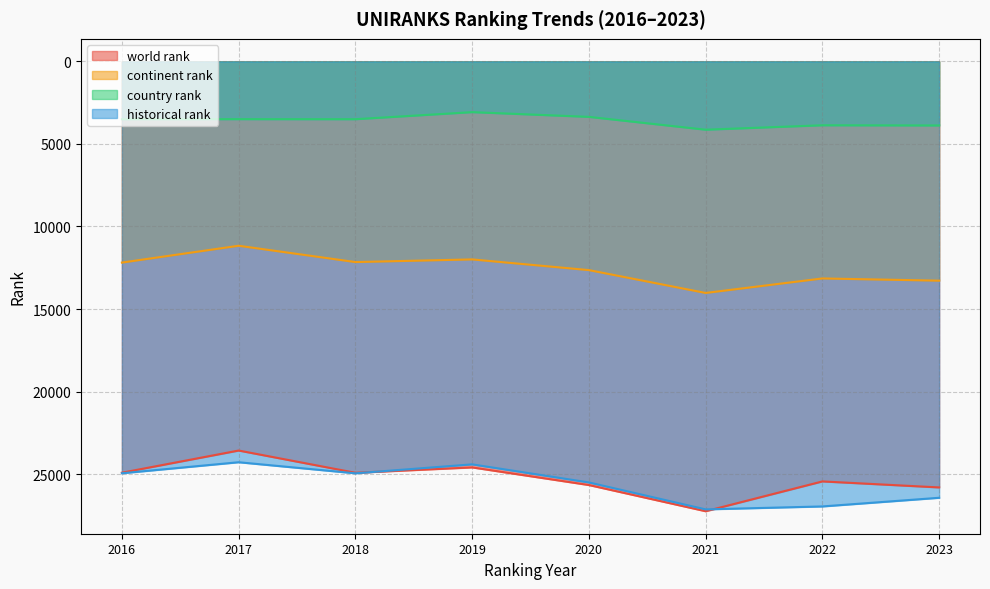

Which series changed the most between 2016 and 2022?

historical rank